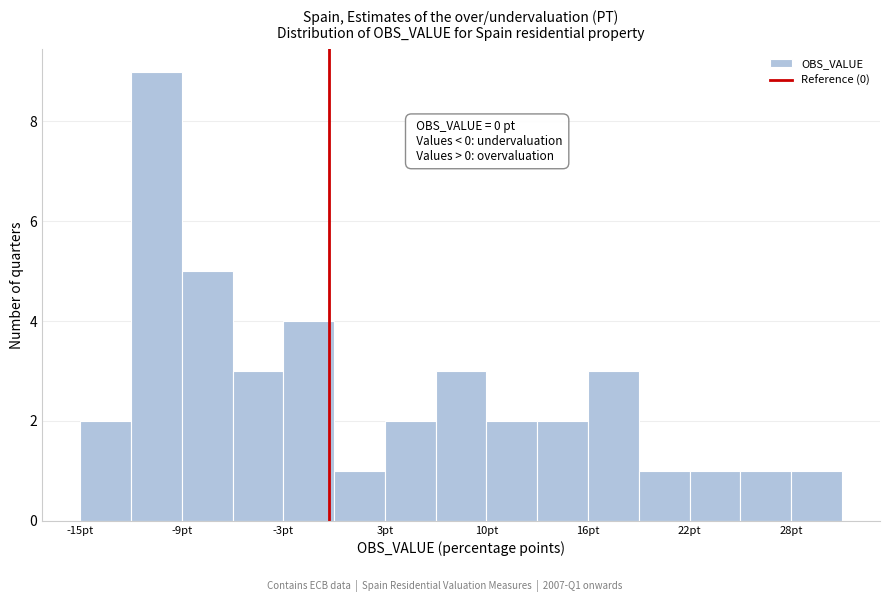

Around what value on the x-axis is the tallest bar? Give the approximate position of its centre, as read against the axis.

-10